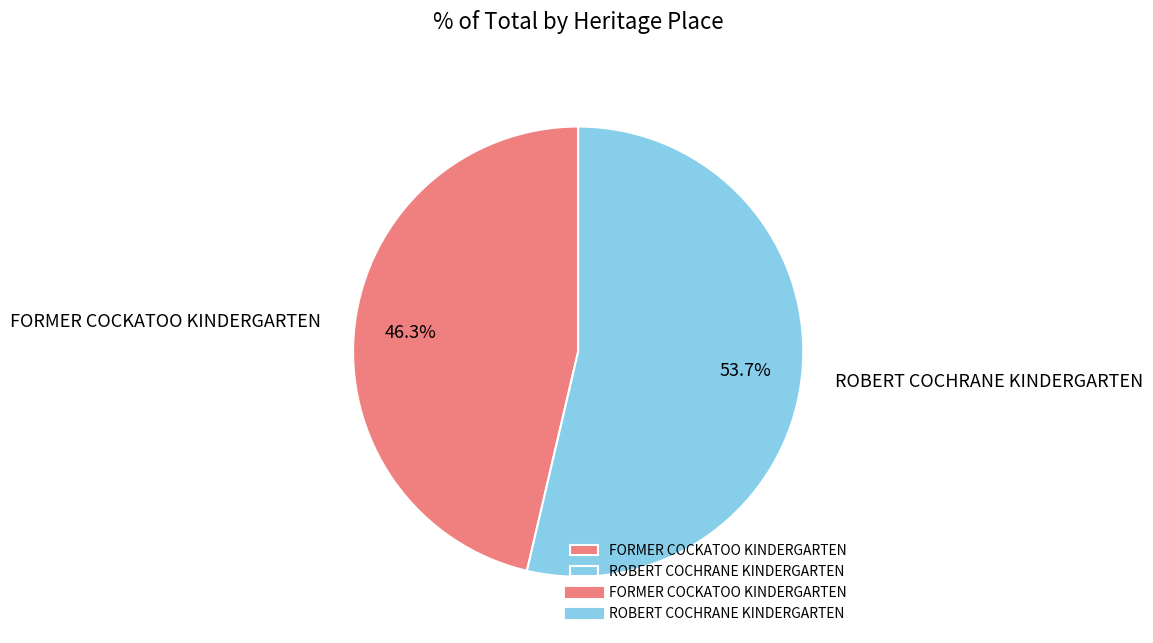

What portion of the pie excludes ROBERT COCHRANE KINDERGARTEN?

46.3%